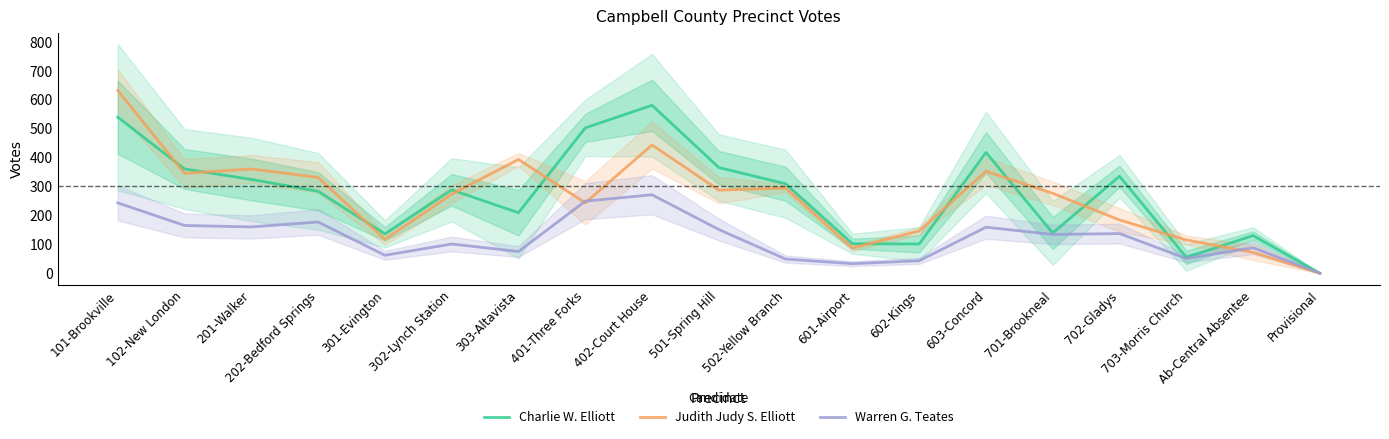

The value of Warren G. Teates at 601-Airport is 33. True or false?

True